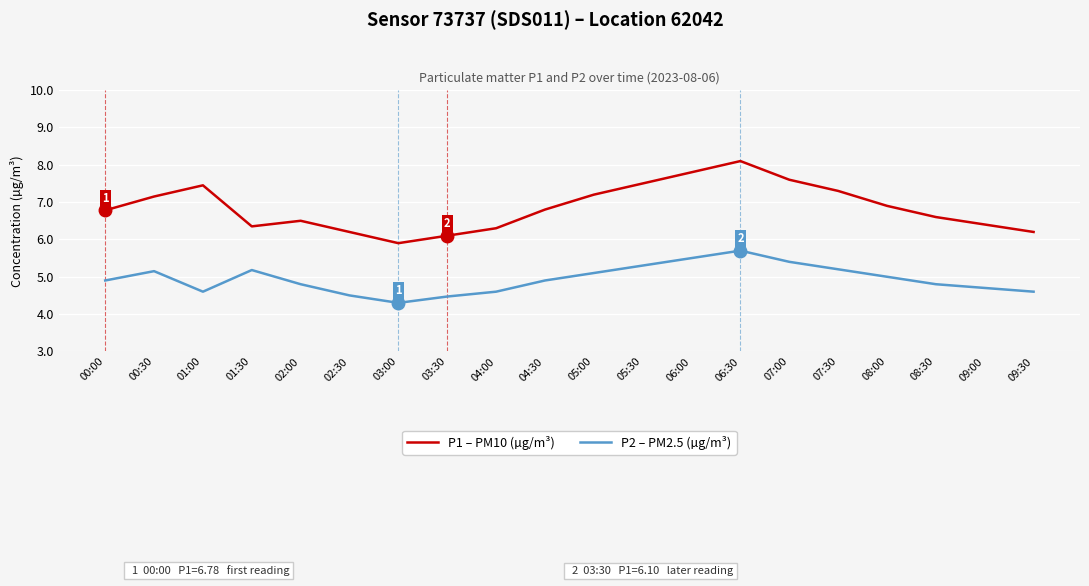

Which series has the widest spread of values?

P1 – PM10 (µg/m³)